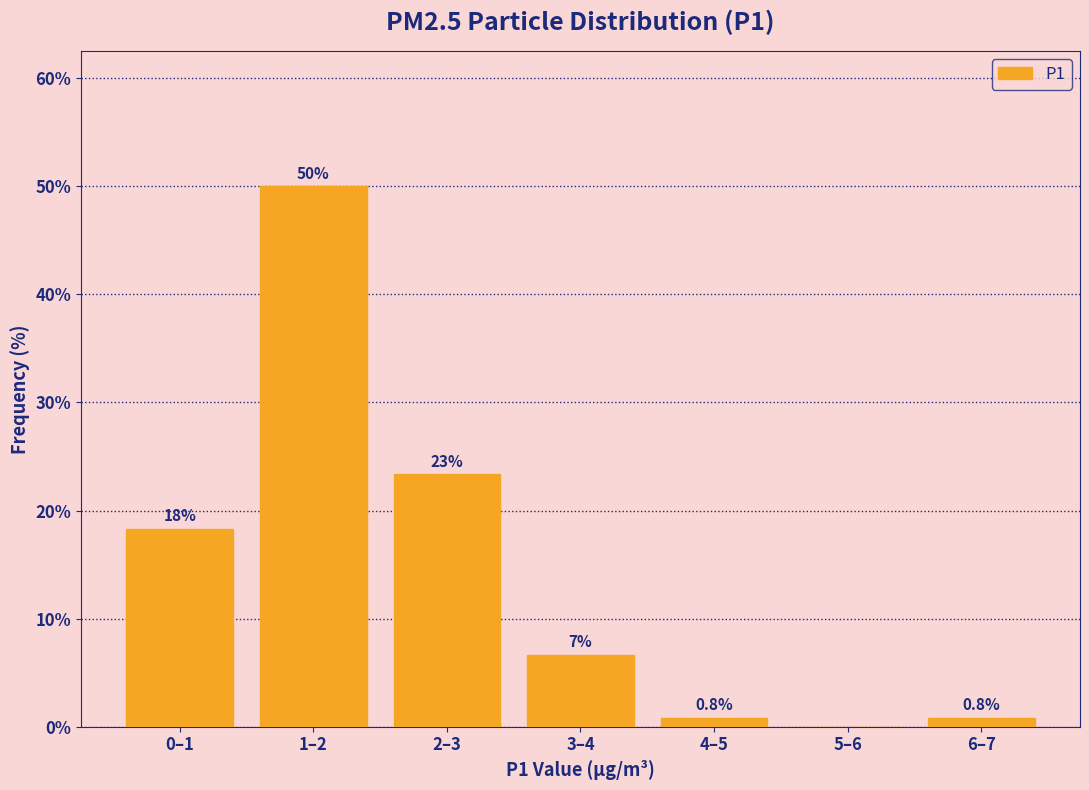

Reading left to right, extract all data points from this chart.

0–1=18.3	1–2=50.0	2–3=23.3	3–4=6.7	4–5=0.8	5–6=0.0	6–7=0.8